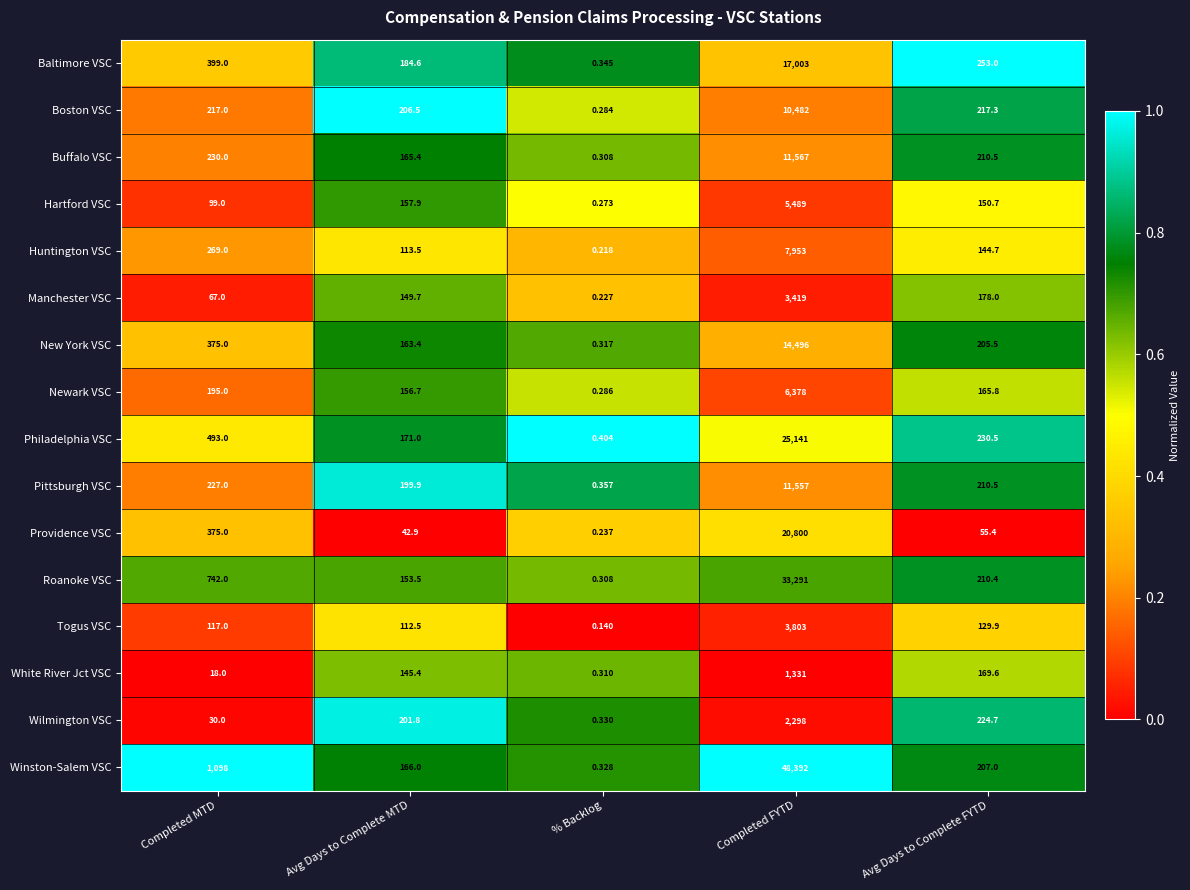

At which label does White River Jct VSC first exceed 145?

Avg Days to Complete MTD